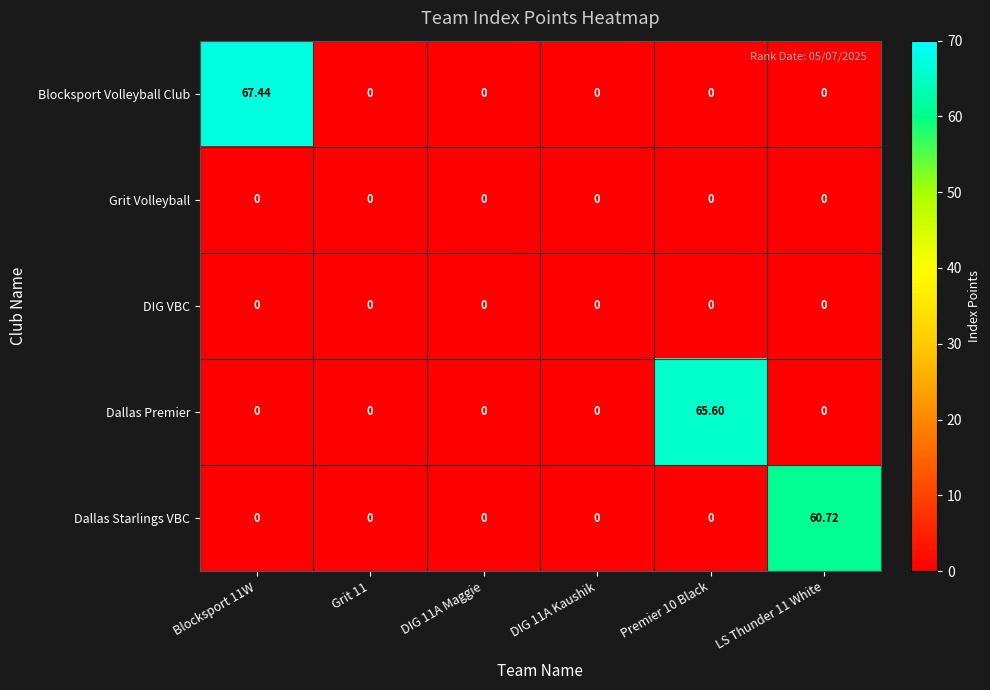

Which series has the widest spread of values?

Blocksport Volleyball Club